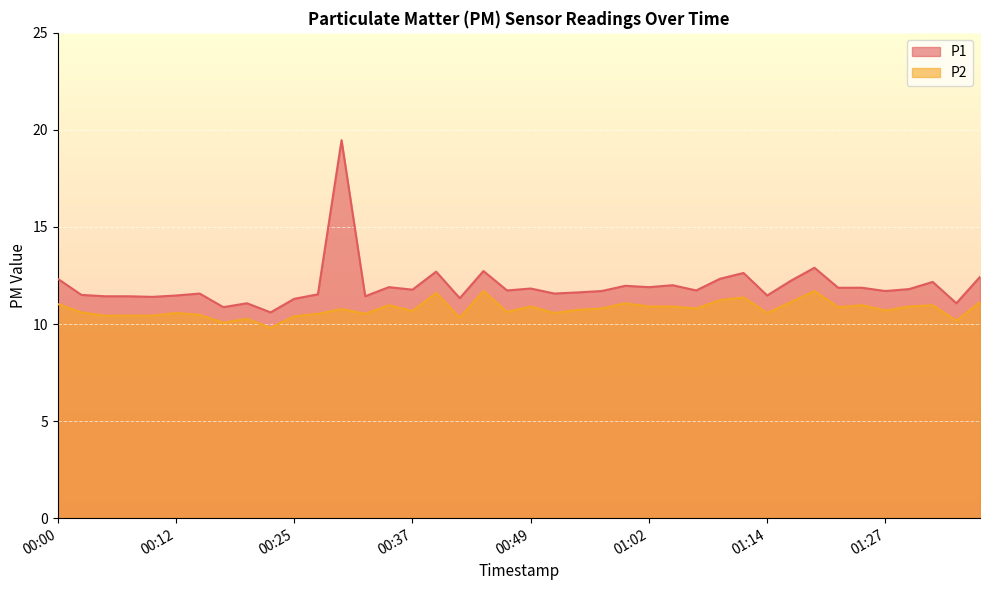

The value of P1 at 00:20 is 17.3. True or false?

False